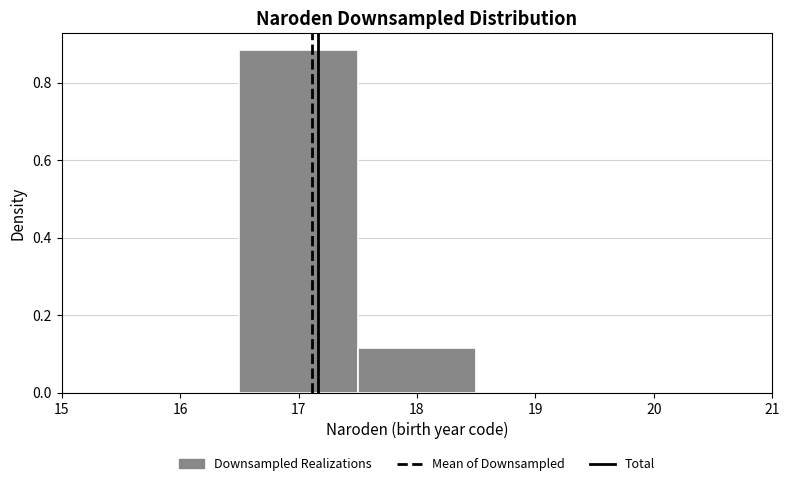

What is the height of the bar covering 17.5 to 18.5 on the x-axis? The values are not printed on the chart, so give them approximately, as read against the axis.

0.12